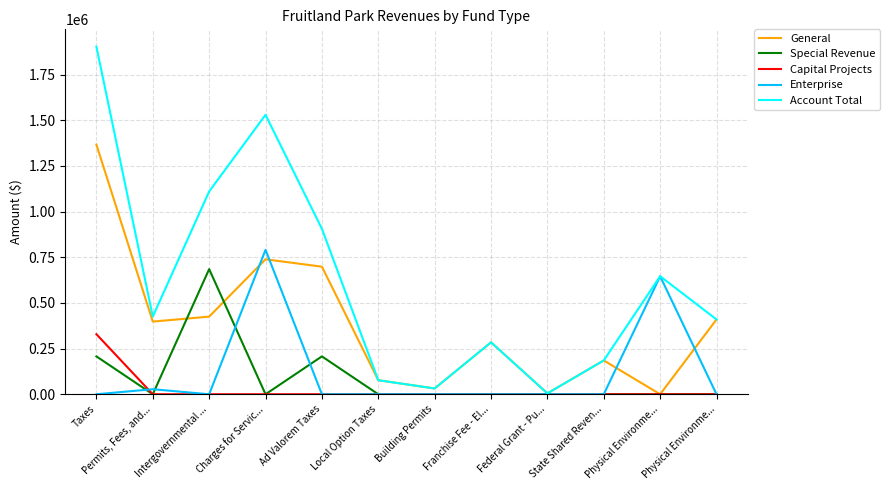

What is the label of the 11th point from the right?

Permits, Fees, and...